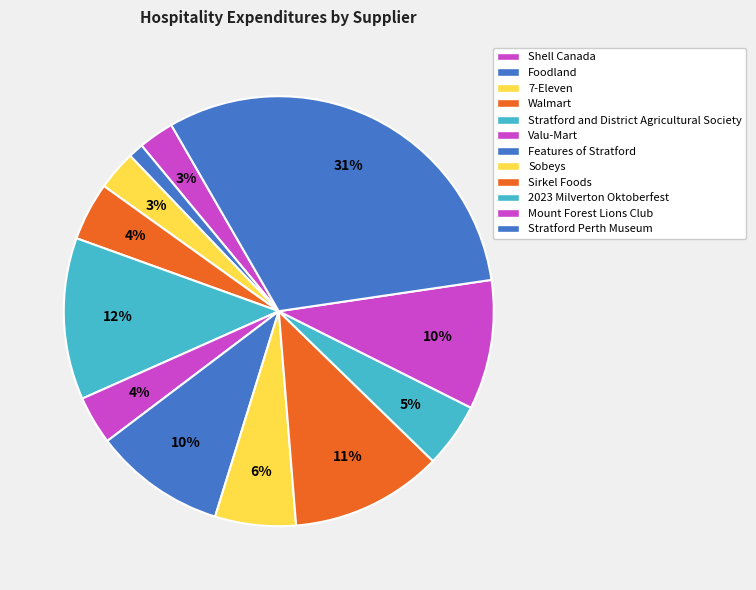

Which slice is the smallest?

Foodland